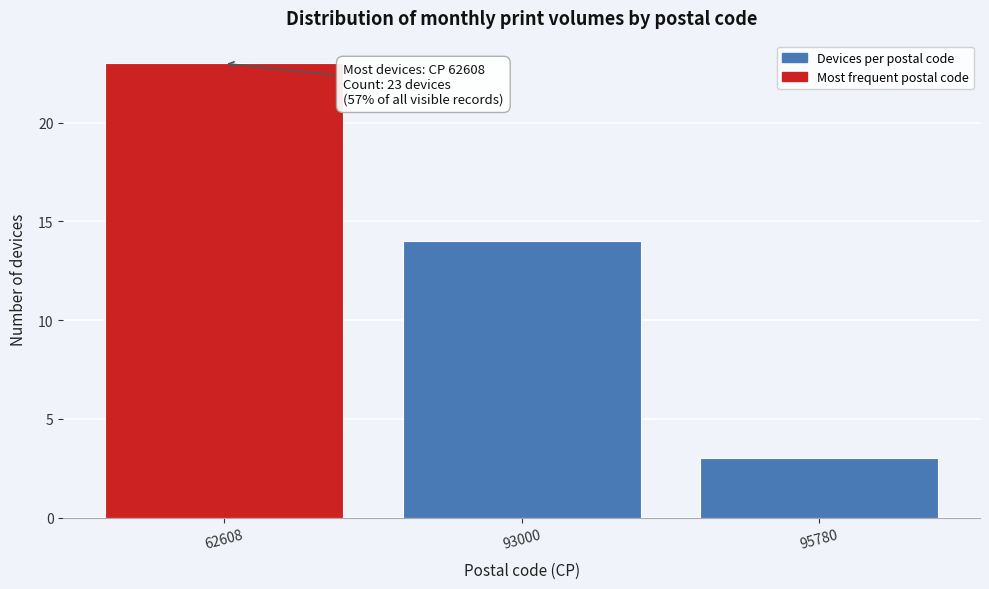

Reading left to right, extract all data points from this chart.

62608=23	93000=14	95780=3